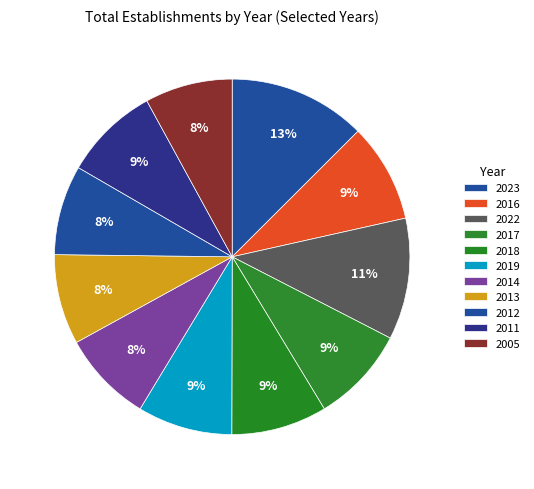

What is the change in value from 2023 to 2022?

-6451